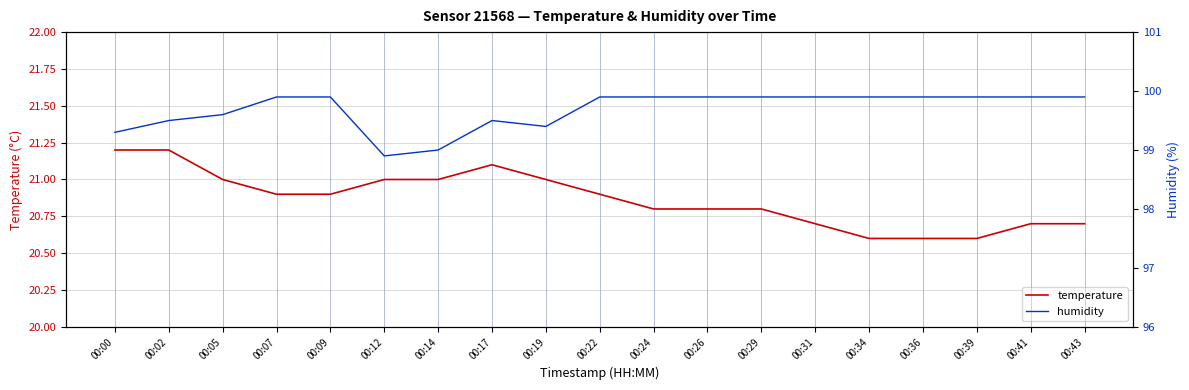

Reading right to left, list all the values displayed in this chart.

temperature: 20.7	20.7	20.6	20.6	20.6	20.7	20.8	20.8	20.8	20.9	21.0	21.1	21.0	21.0	20.9	20.9	21.0	21.2	21.2
humidity: 99.9	99.9	99.9	99.9	99.9	99.9	99.9	99.9	99.9	99.9	99.4	99.5	99.0	98.9	99.9	99.9	99.6	99.5	99.3